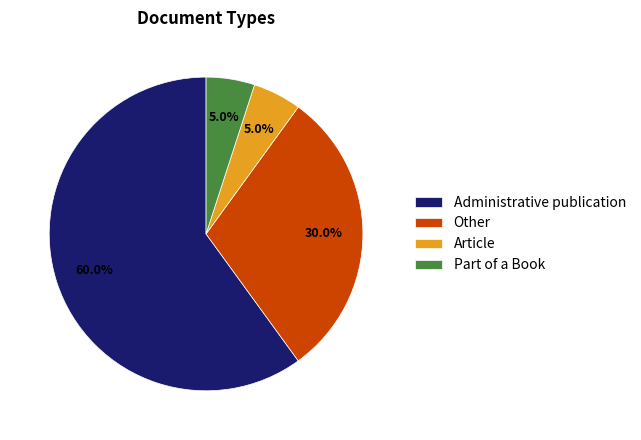

What is the largest slice in the pie chart?

Administrative publication